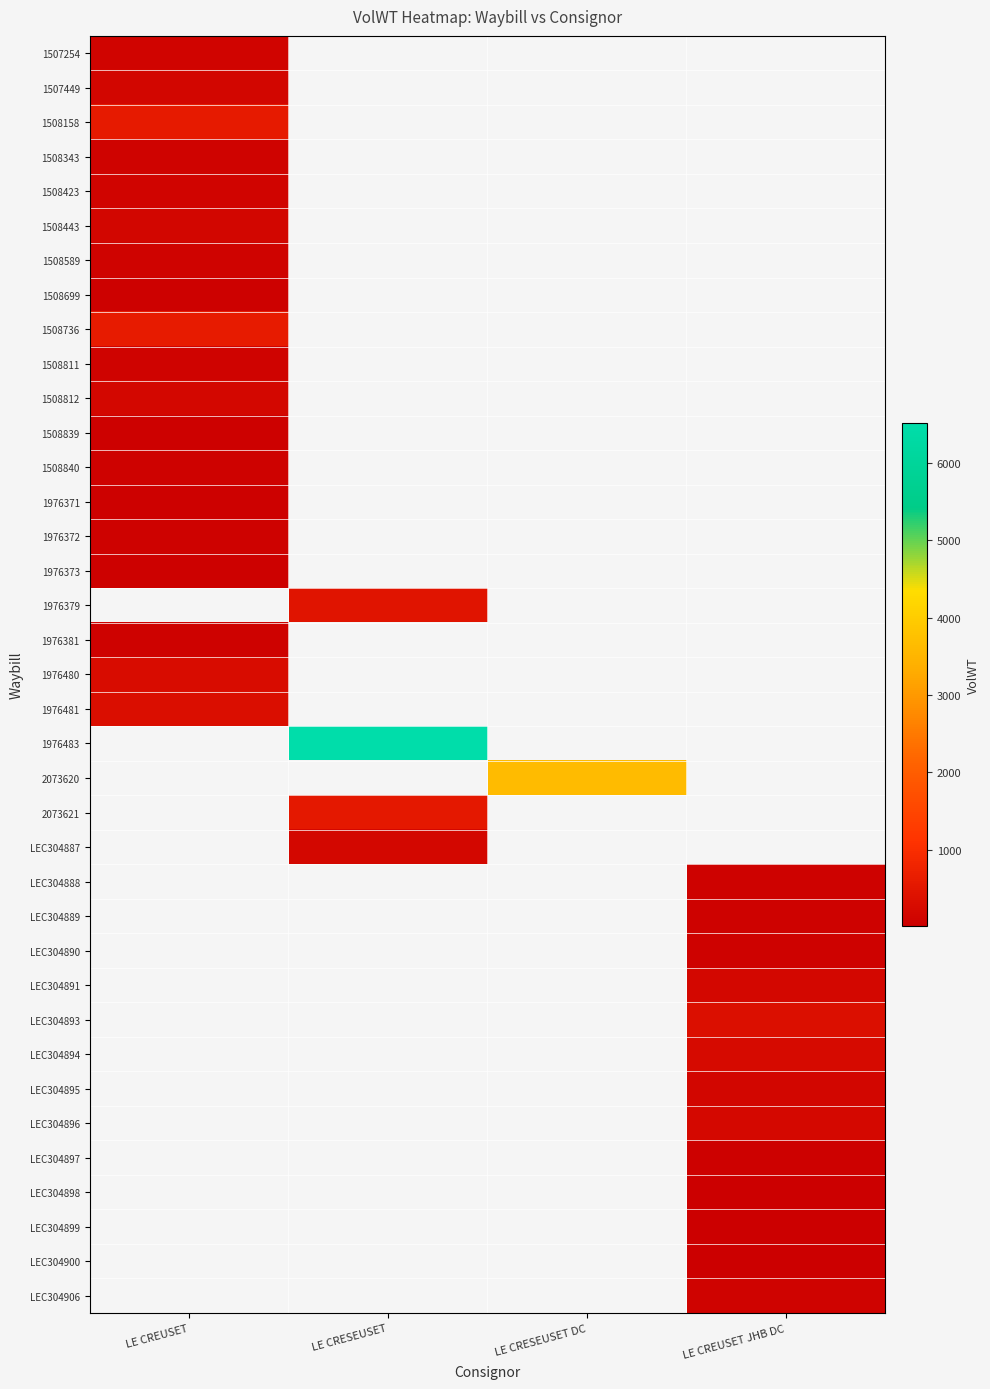

Is the value of 1508840 at LE CRESEUSET DC greater than the value of 1508589 at LE CRESEUSET DC?

No